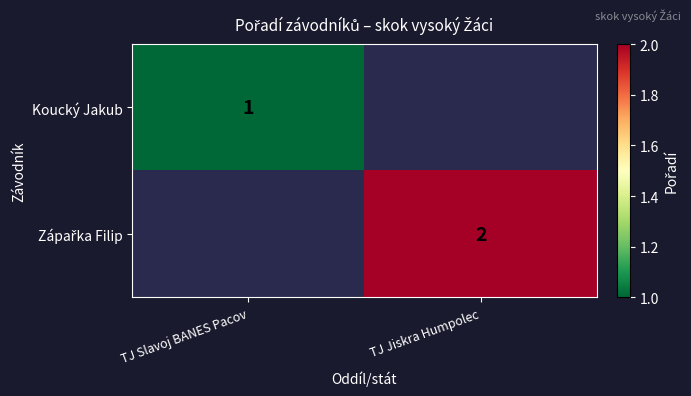

True or false: Koucký Jakub has a value of 0 at TJ Slavoj BANES Pacov.

False